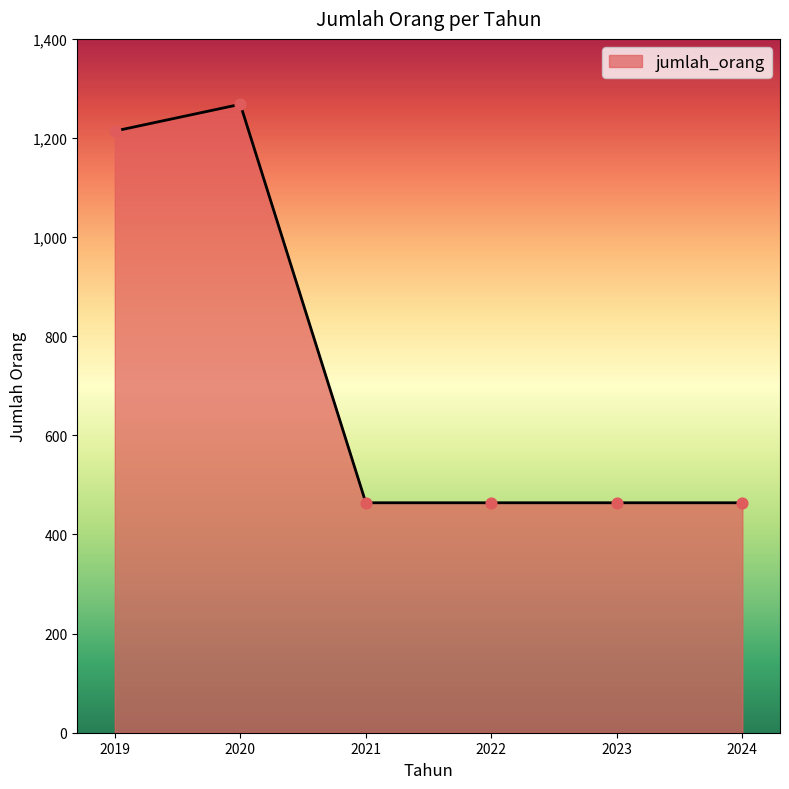

Approximately how many times larger is the value at 2022 compared to 2019?

0.4